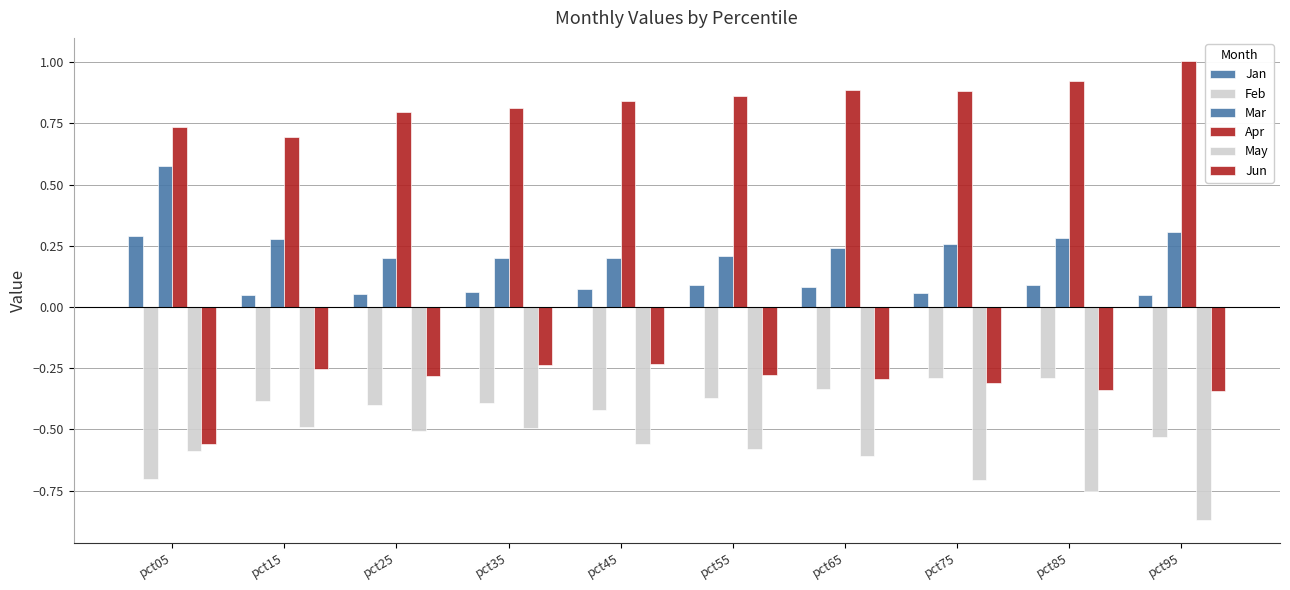

What value does the May series have at pct25?

-0.5